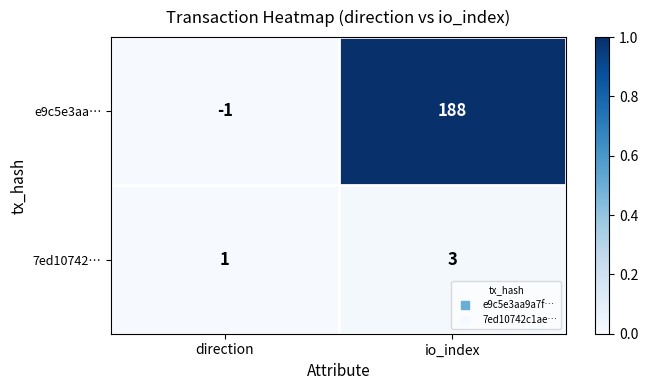

Rank the series by their maximum value, from lowest to highest.

7ed10742…, e9c5e3aa…